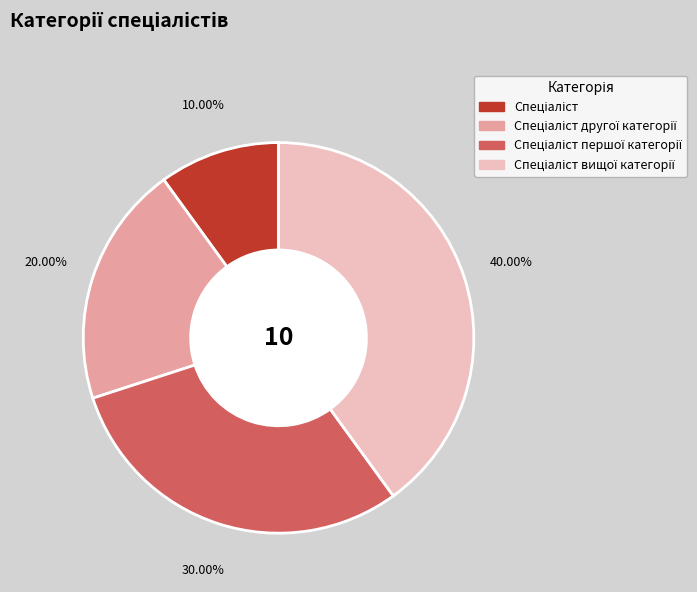

How many segments does this pie chart have?

4